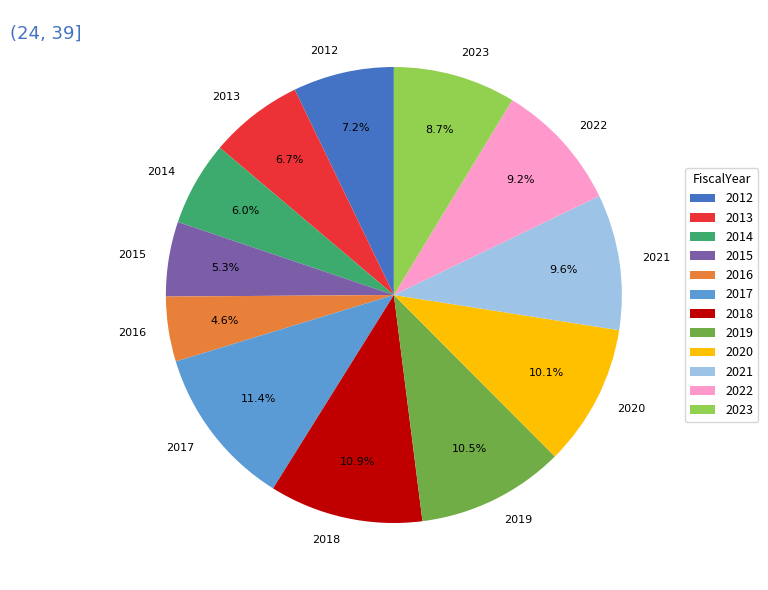

To the nearest percent, what portion does 2022 represent?

9%